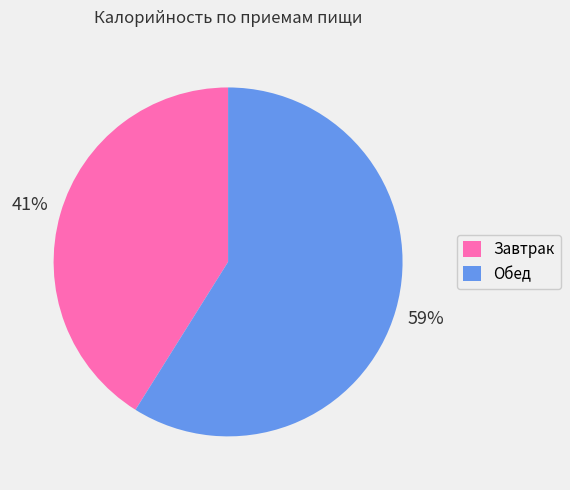

Between Обед and Завтрак, which is larger?

Обед